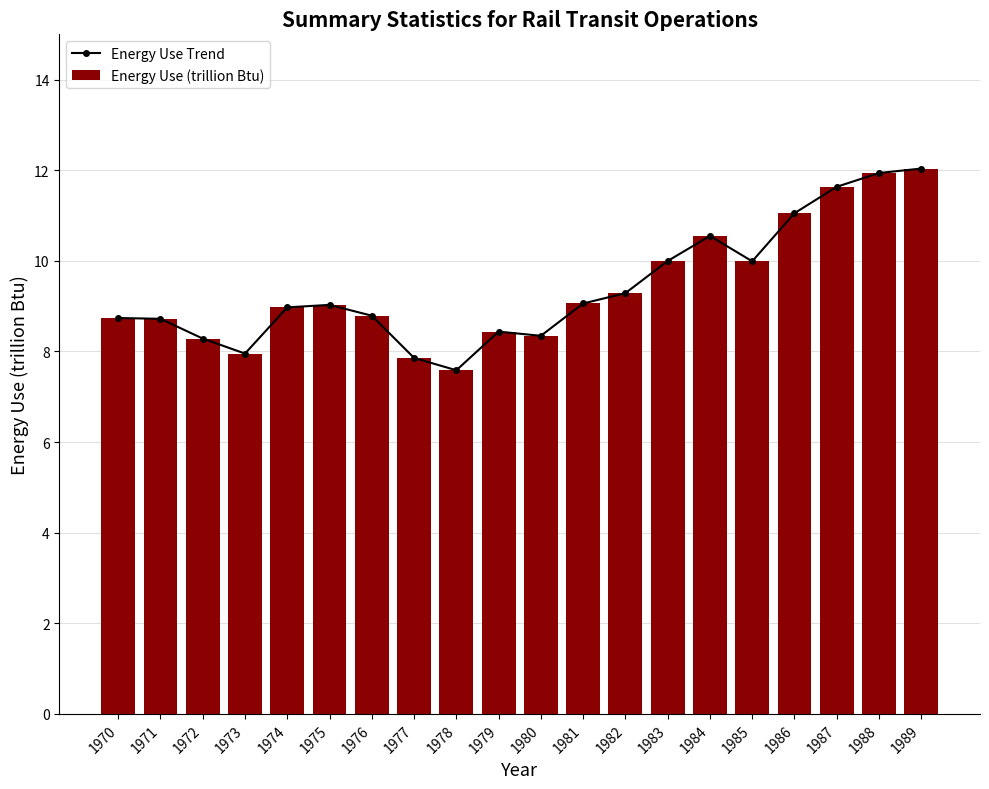

Reading left to right, transcribe all the data shown in this chart.

Energy Use Trend: 1970=8.7	1971=8.7	1972=8.3	1973=8.0	1974=9.0	1975=9.0	1976=8.8	1977=7.9	1978=7.6	1979=8.4	1980=8.3	1981=9.1	1982=9.3	1983=10.0	1984=10.5	1985=10.0	1986=11.1	1987=11.6	1988=11.9	1989=12.0
Energy Use (trillion Btu): 1970=8.7	1971=8.7	1972=8.3	1973=8.0	1974=9.0	1975=9.0	1976=8.8	1977=7.9	1978=7.6	1979=8.4	1980=8.3	1981=9.1	1982=9.3	1983=10.0	1984=10.5	1985=10.0	1986=11.1	1987=11.6	1988=11.9	1989=12.0